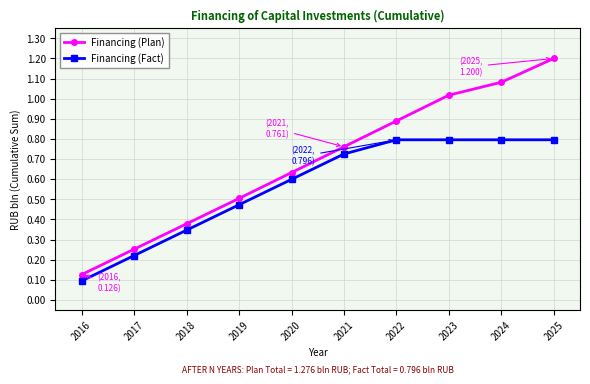

Rank the series by their average value, from lowest to highest.

Financing (Fact), Financing (Plan)